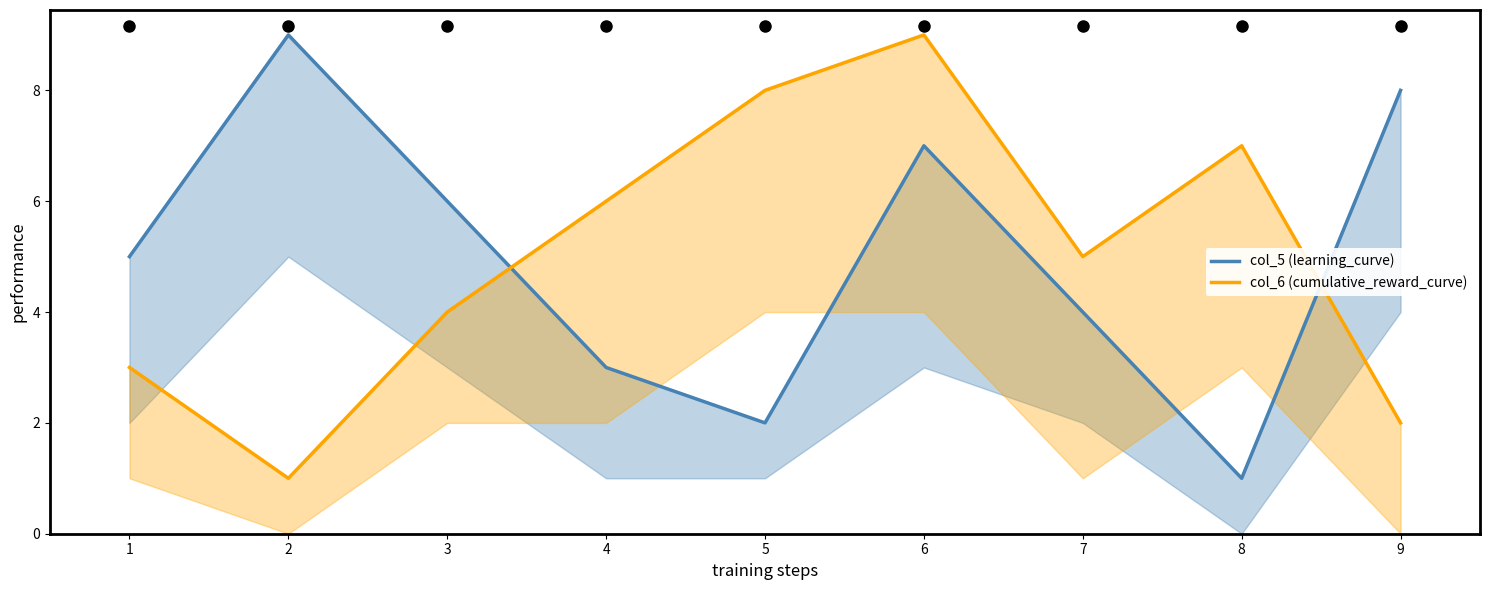

Which series changed the most between 1 and 2?

col_5 (learning_curve)